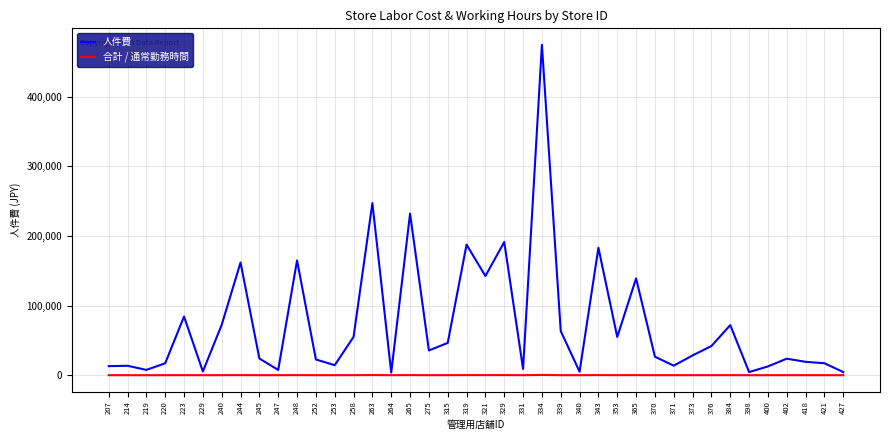

Which series changed the most between 340 and 365?

人件費